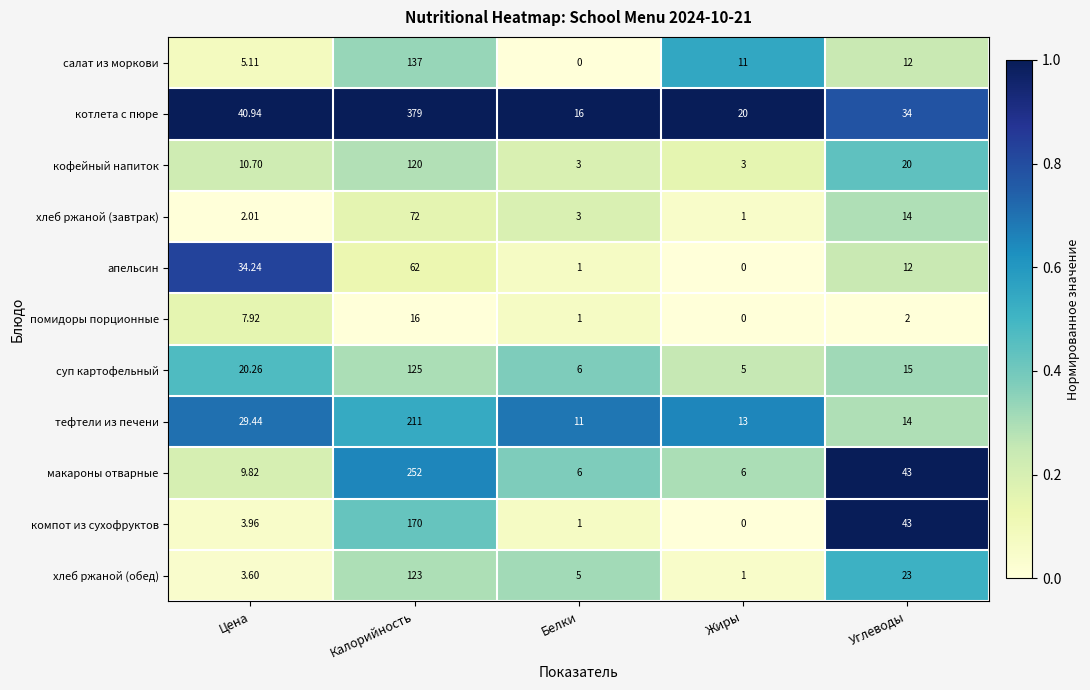

At which category is the sum across all series the highest?

Калорийность